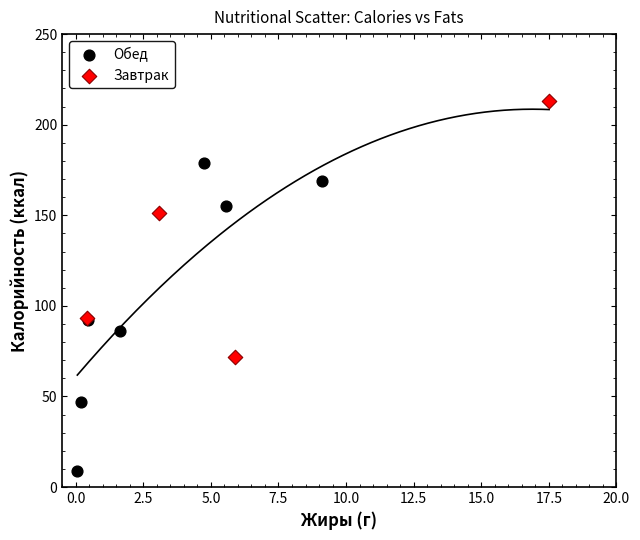

Which series contains the lowest Y value?

Обед